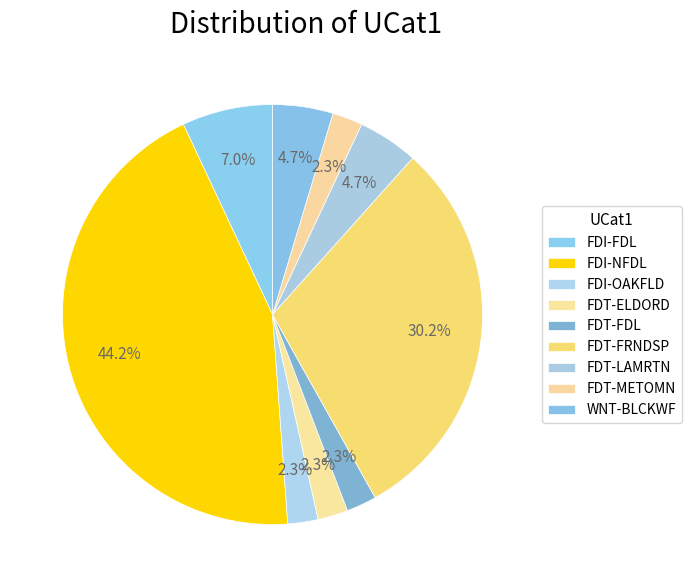

To the nearest percent, what is the difference between the FDI-FDL and FDT-FRNDSP slice percentages?

23%